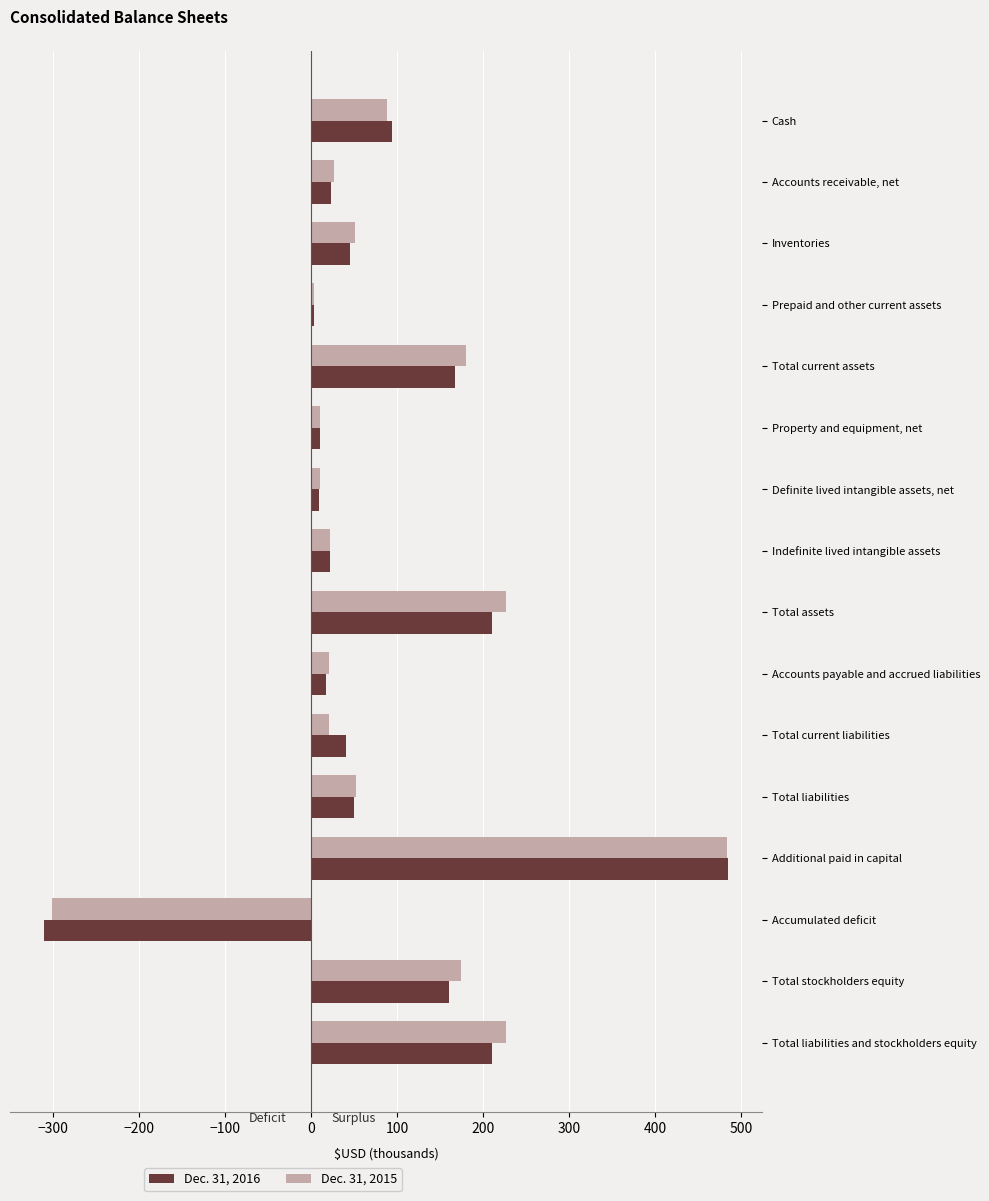

The value of Dec. 31, 2016 at Inventories is 45.4. True or false?

True